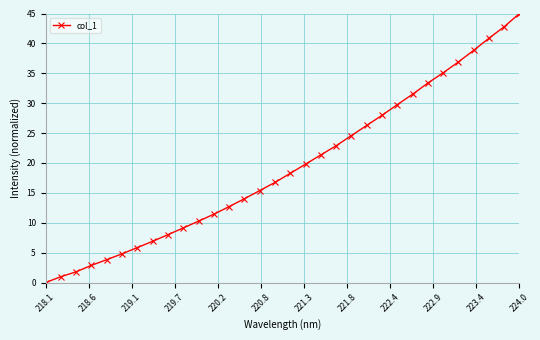

What is the difference between the maximum and minimum values?

45.0